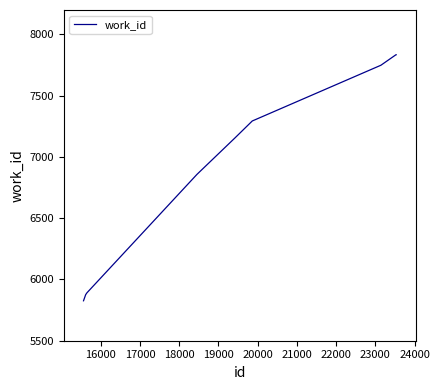

What is the maximum value shown in the chart?

7835